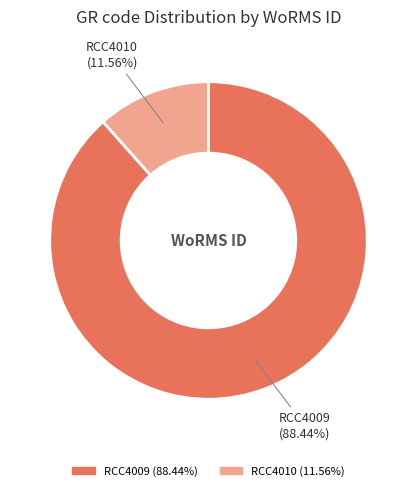

What is the ratio of the value at RCC4010 to the value at RCC4009?

0.1